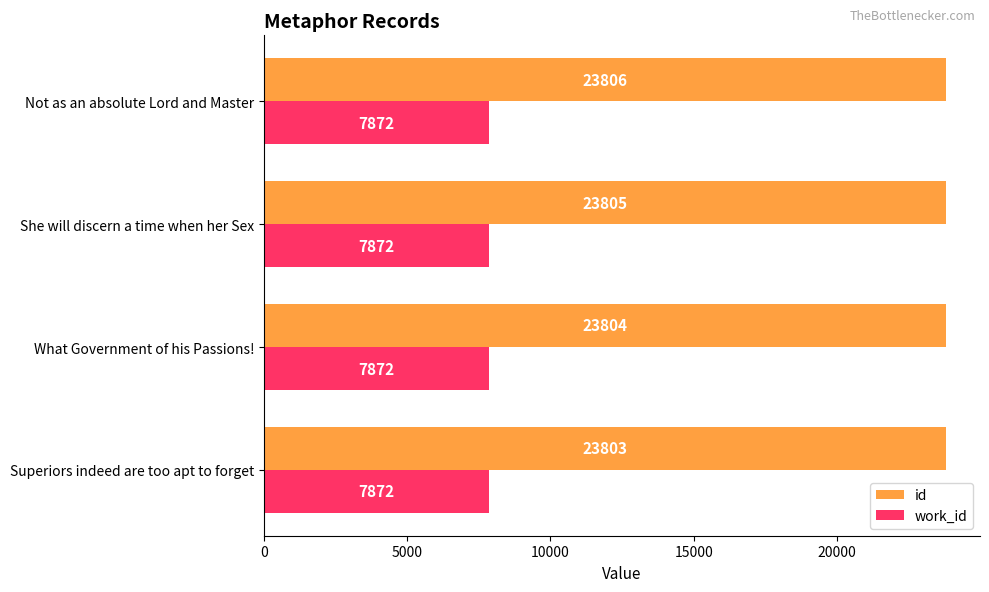

What is the difference between the maximum and minimum values in the id series?

3